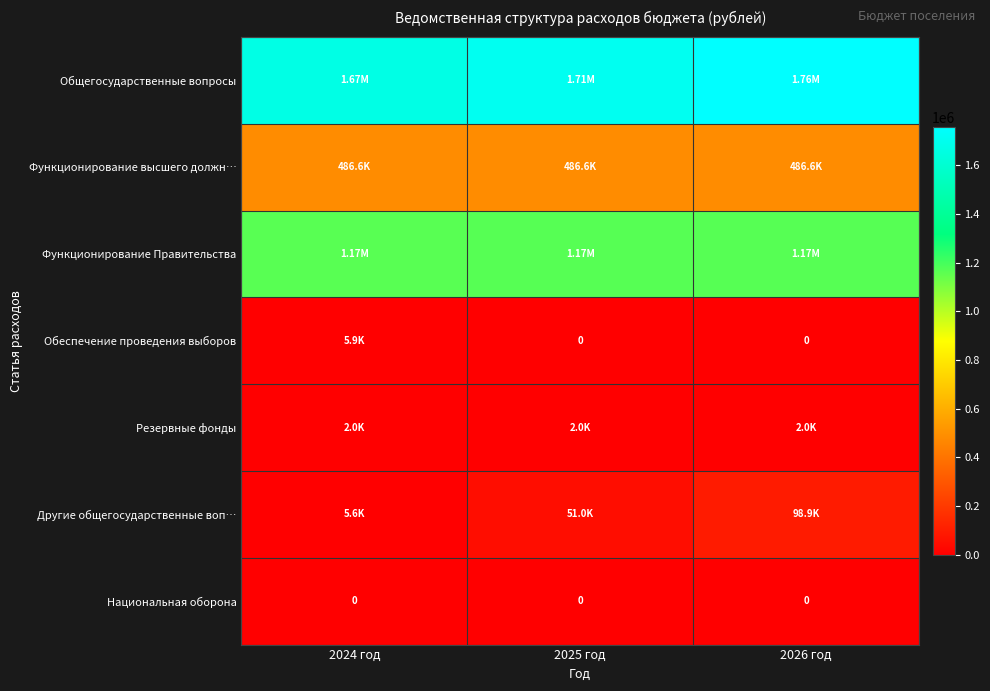

Which series has the largest range (max minus min)?

Другие общегосударственные воп…